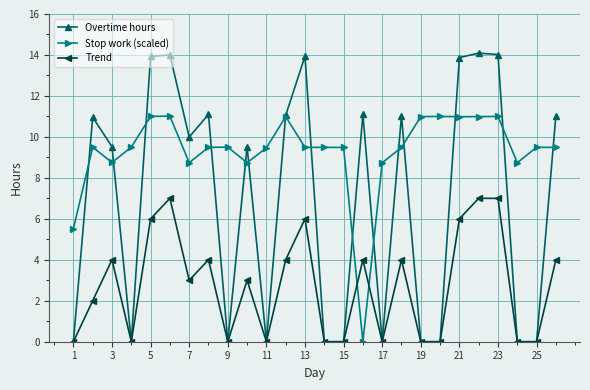

What is the average value of the Stop work (scaled) series?

9.3